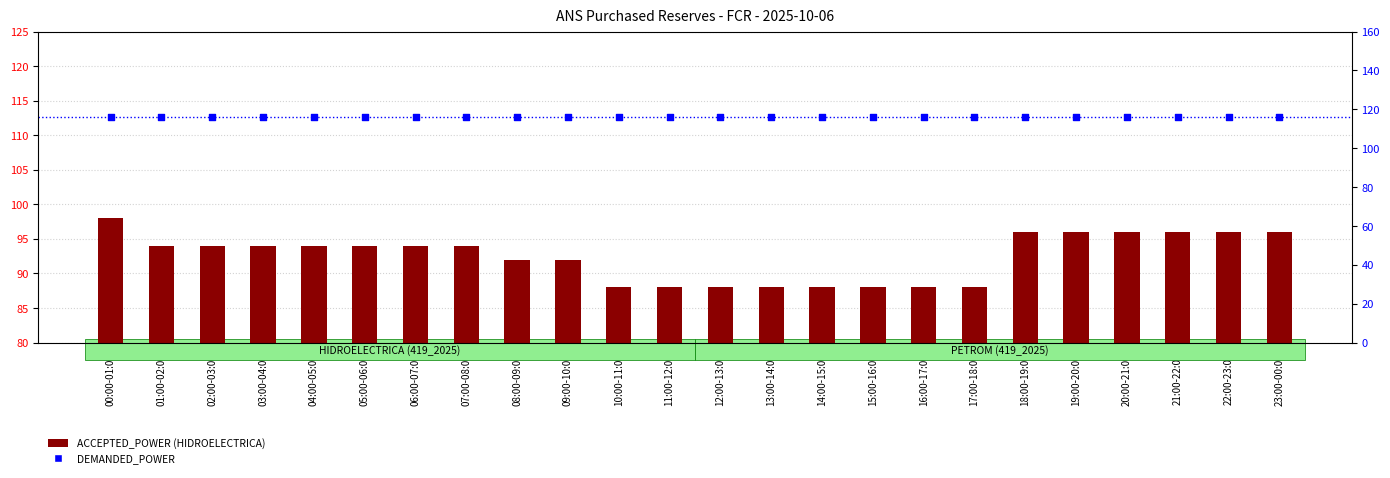

Which series has the largest total across all categories?

DEMANDED_POWER